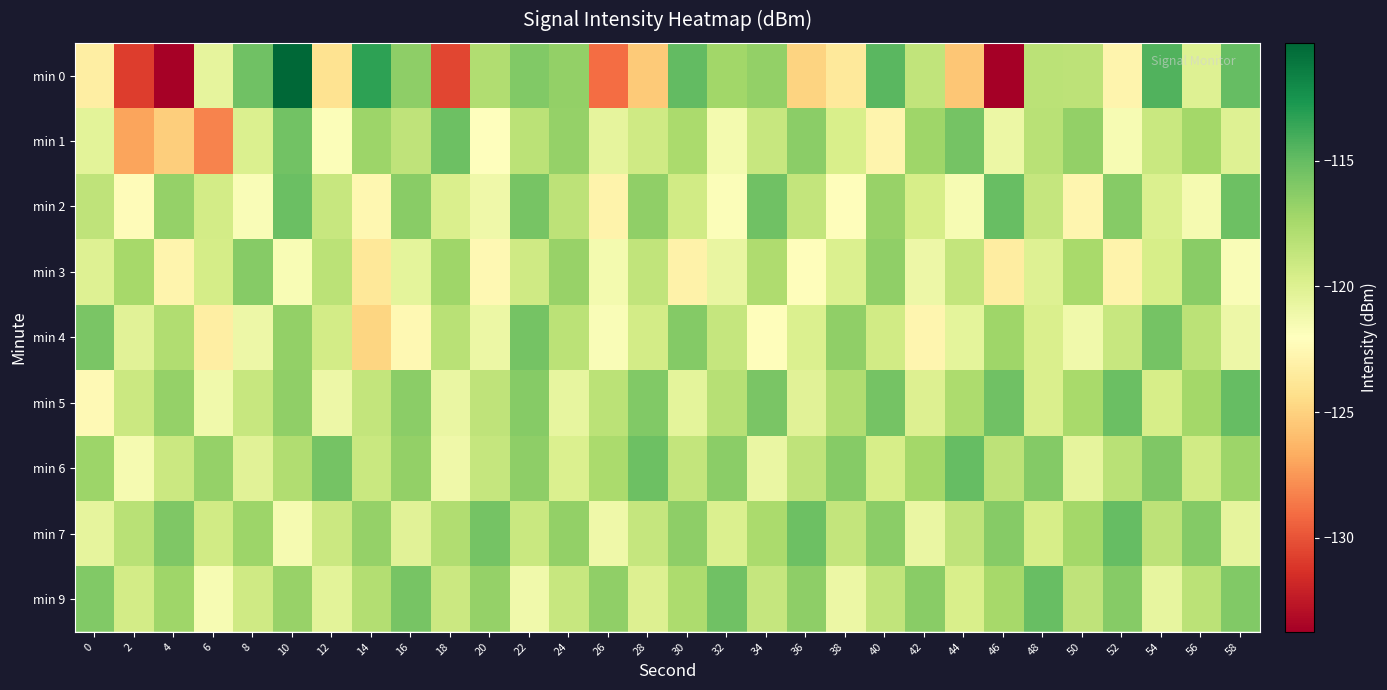

What is the smallest value displayed?

-133.7